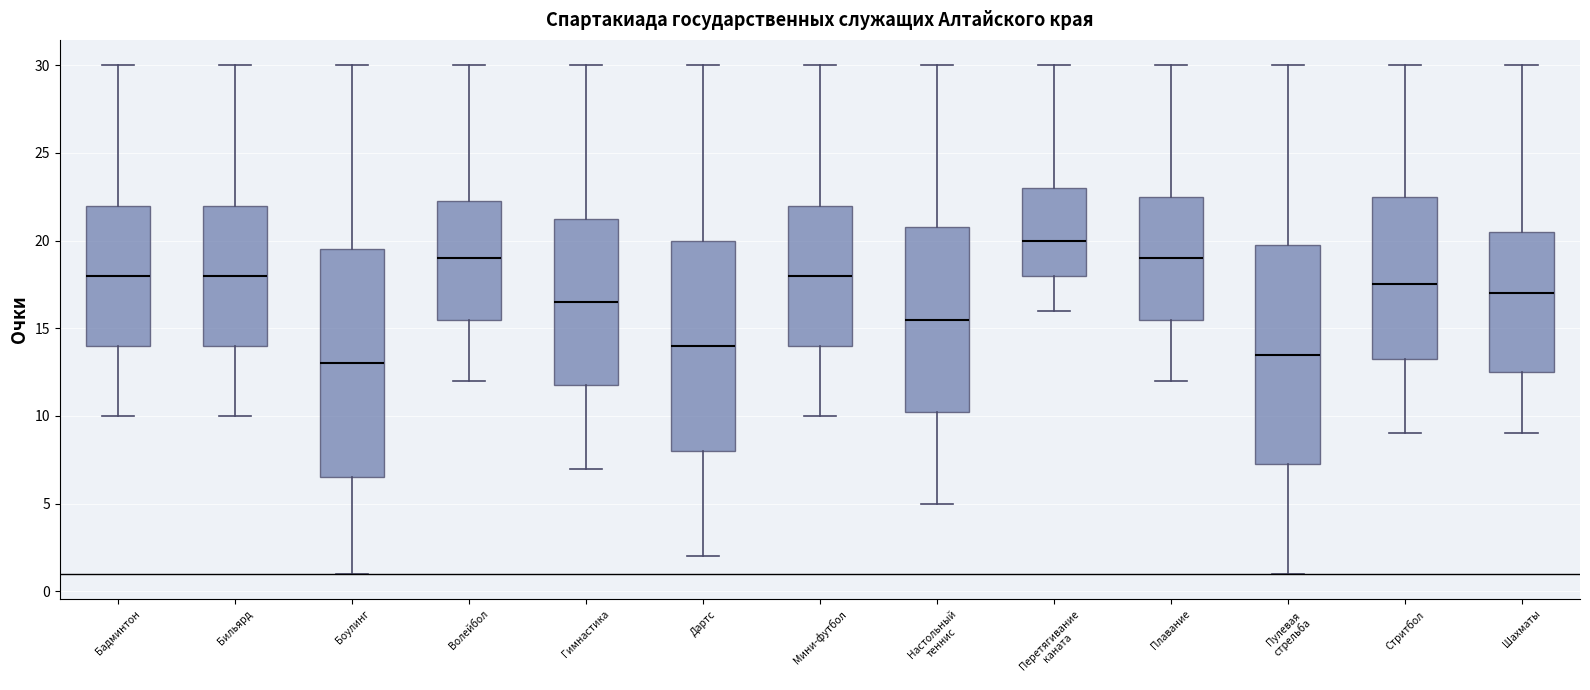

Which box's median line is the lowest?

Боулинг